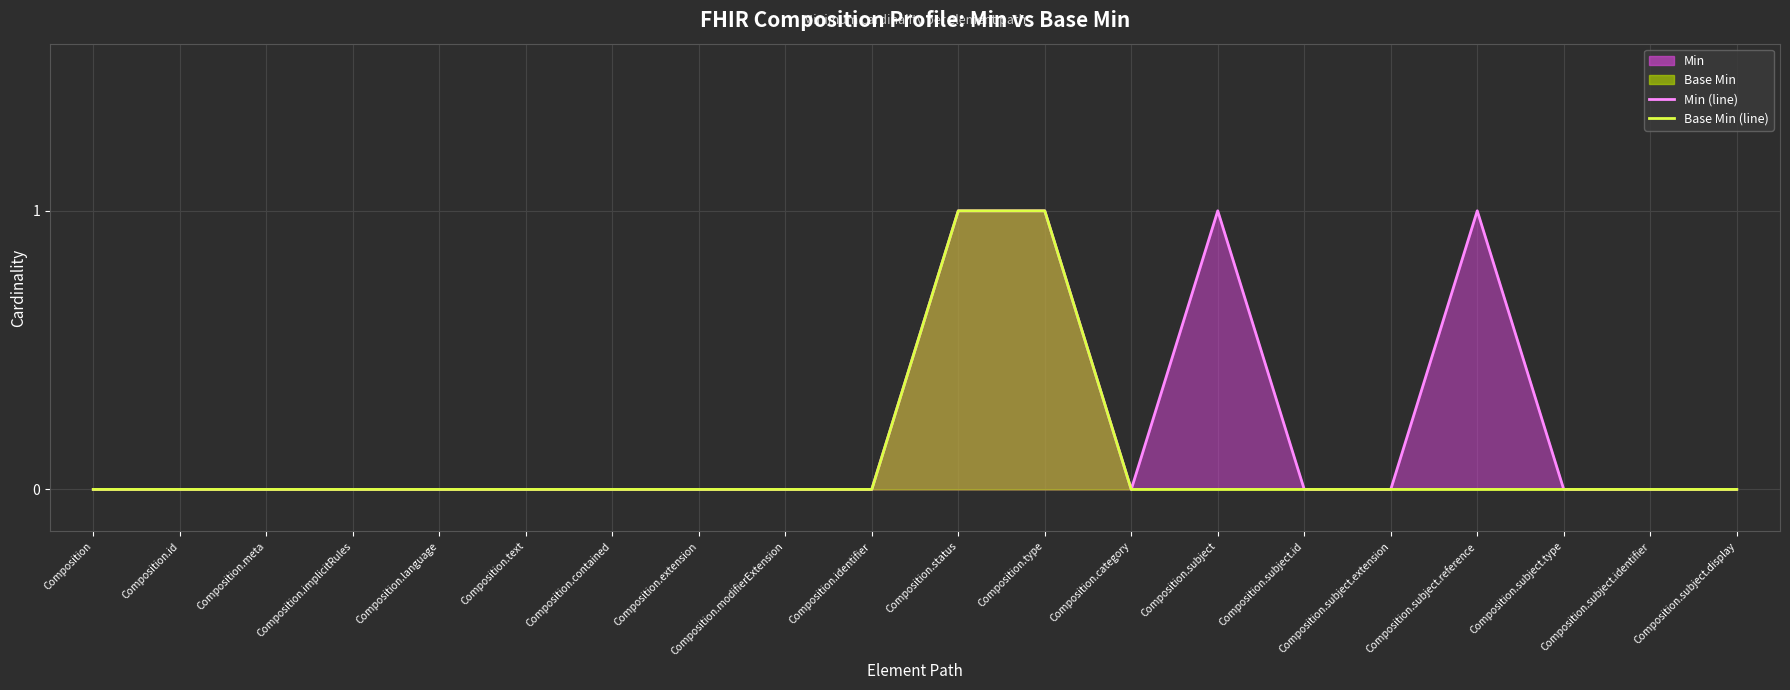

Where is Base Min (line) nearest to the value 0?

Composition